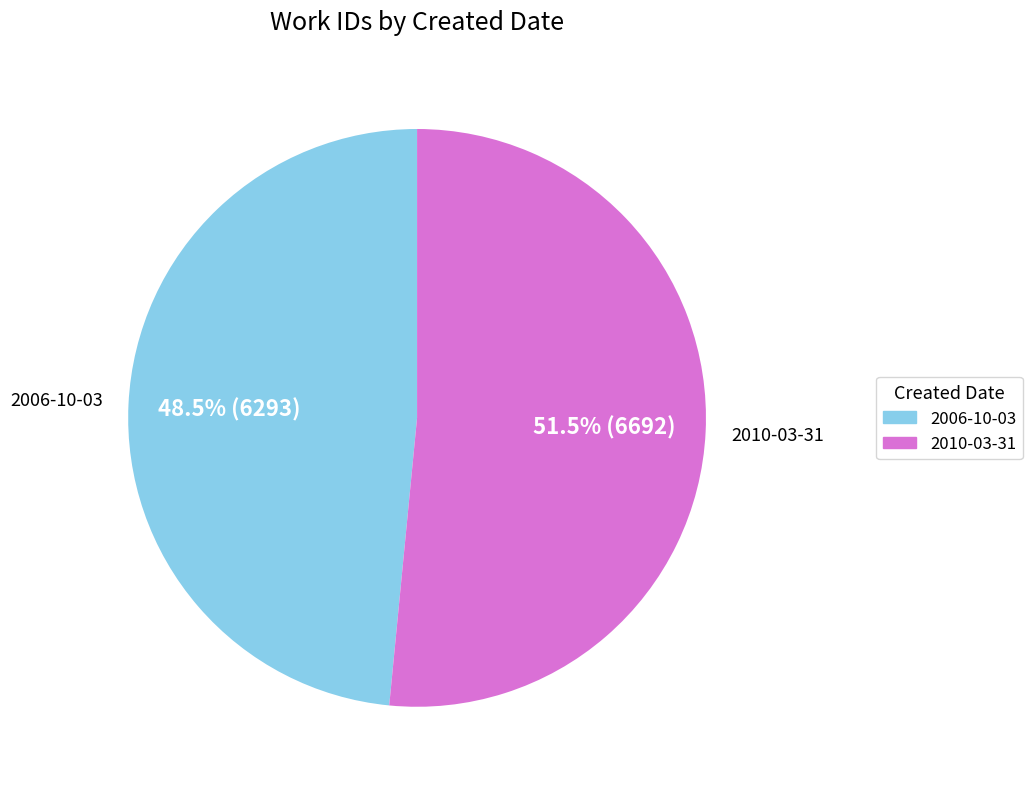

To the nearest percent, what is the combined percentage of 2010-03-31 and 2006-10-03?

100%